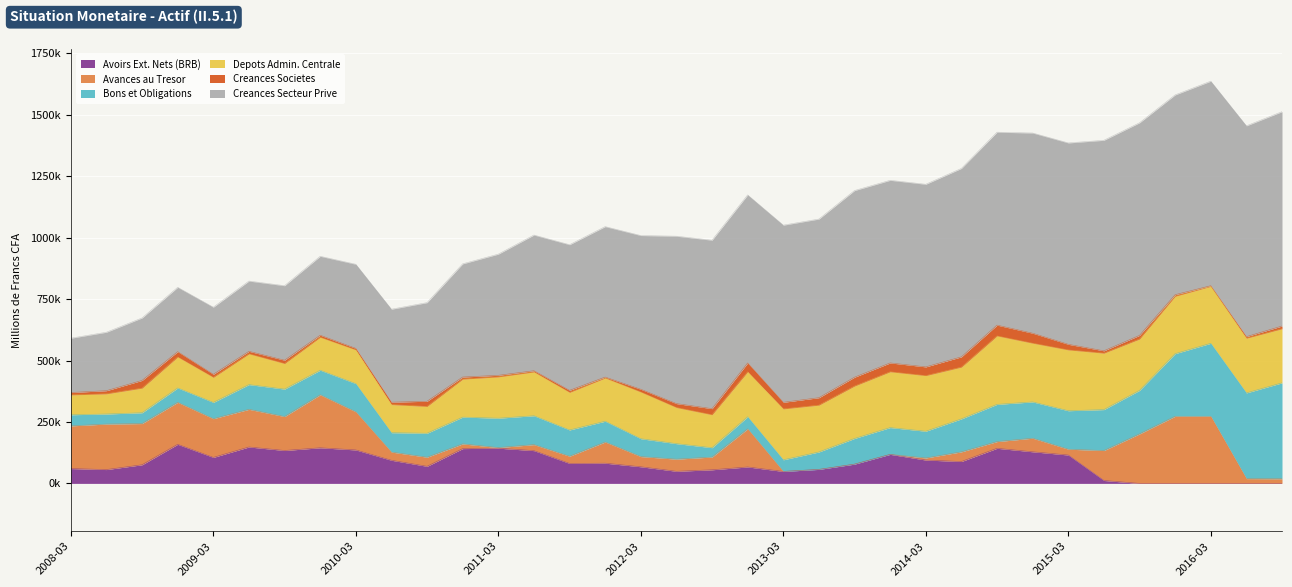

What value does the Avances au Tresor series have at 2009-09?

138074.1